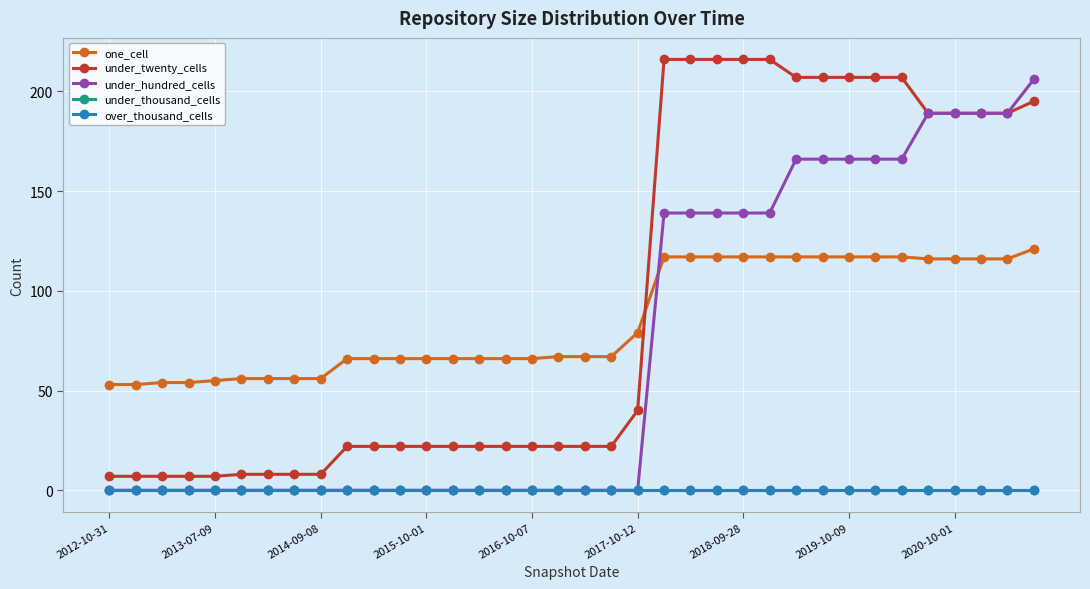

At which category does the chart reach its minimum across all series?

2012-10-31